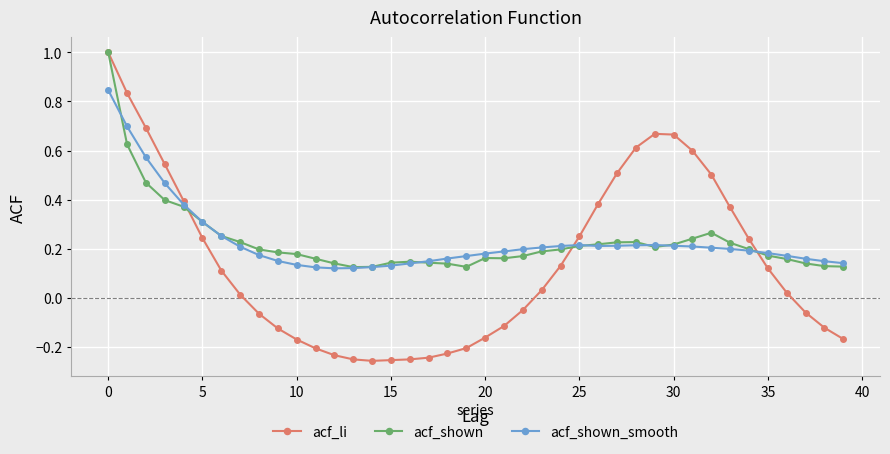

Which series has the widest spread of values?

acf_li